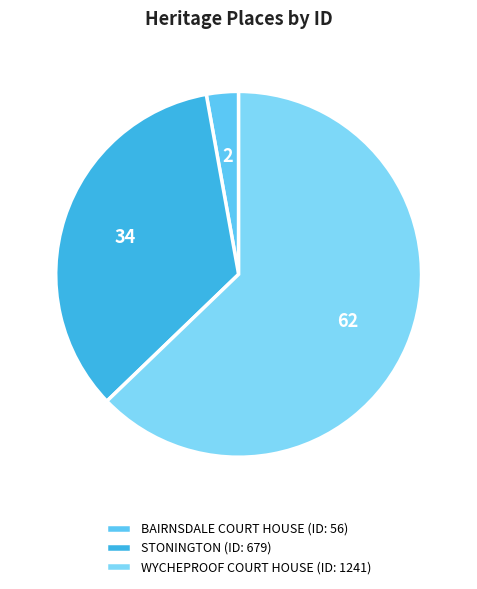

Between WYCHEPROOF COURT HOUSE and STONINGTON, which is larger?

WYCHEPROOF COURT HOUSE